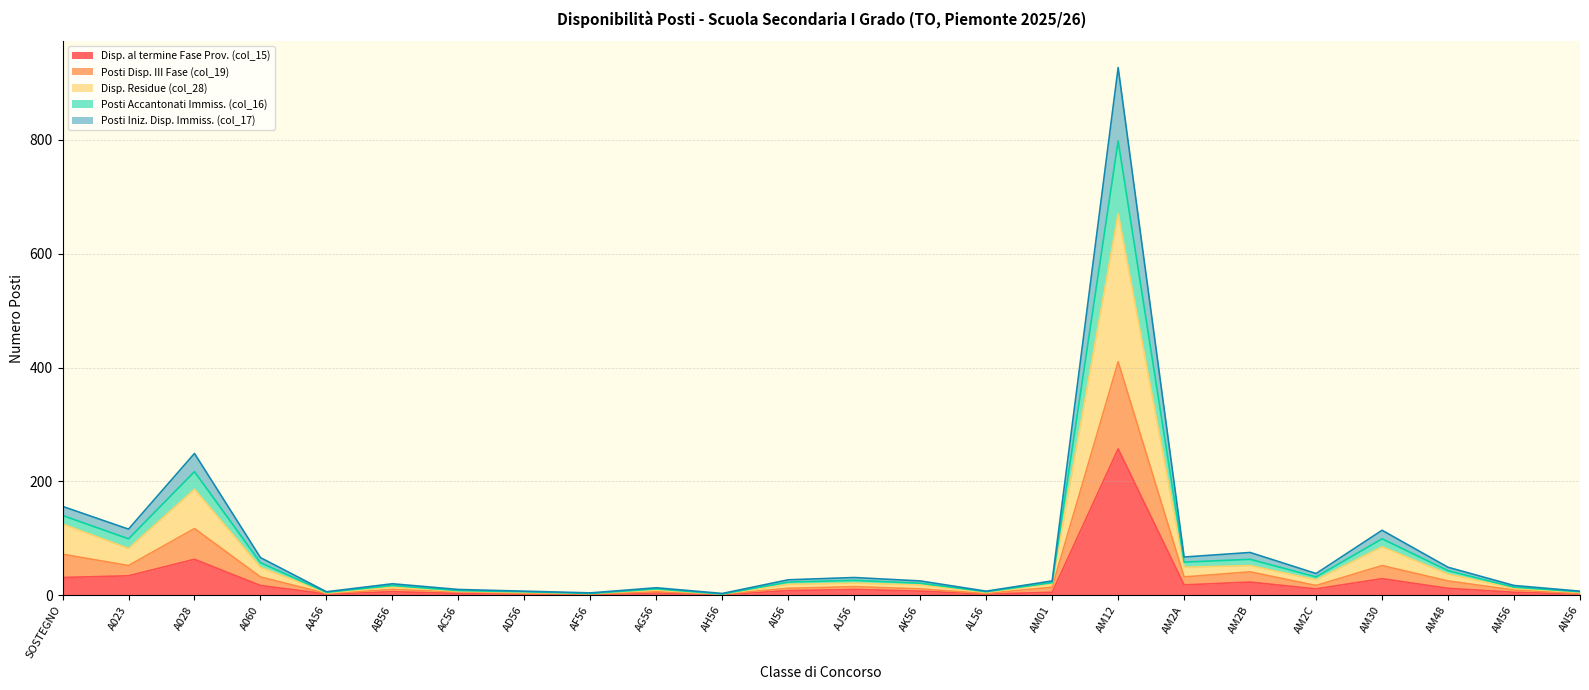

Rank the categories by Posti Iniz. Disp. Immiss. (col_17) value from highest to lowest.

AM12, A028, SOSTEGNO, A023, AM30, AM2B, A060, AM2A, AM48, AM2C, AJ56, AM01, AI56, AK56, AB56, AM56, AC56, AG56, AA56, AD56, AL56, AN56, AF56, AH56